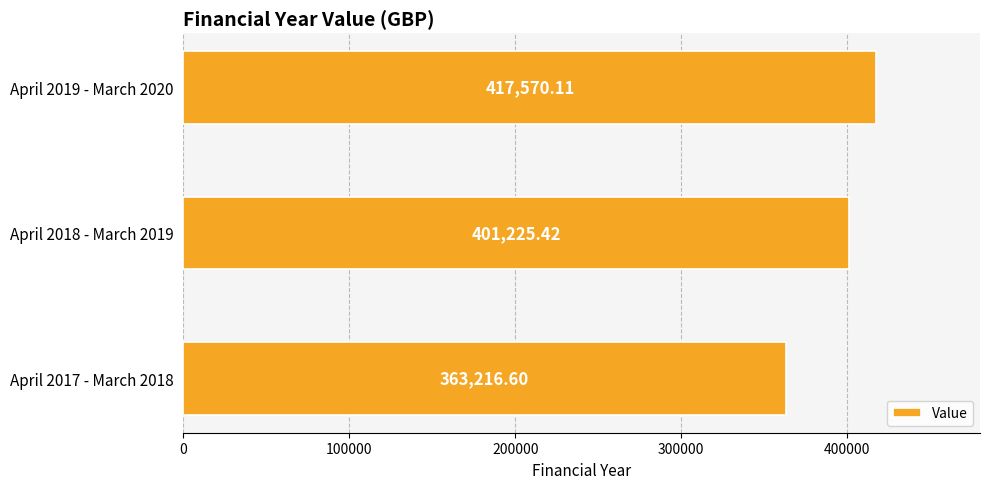

What is the average value?

394004.0